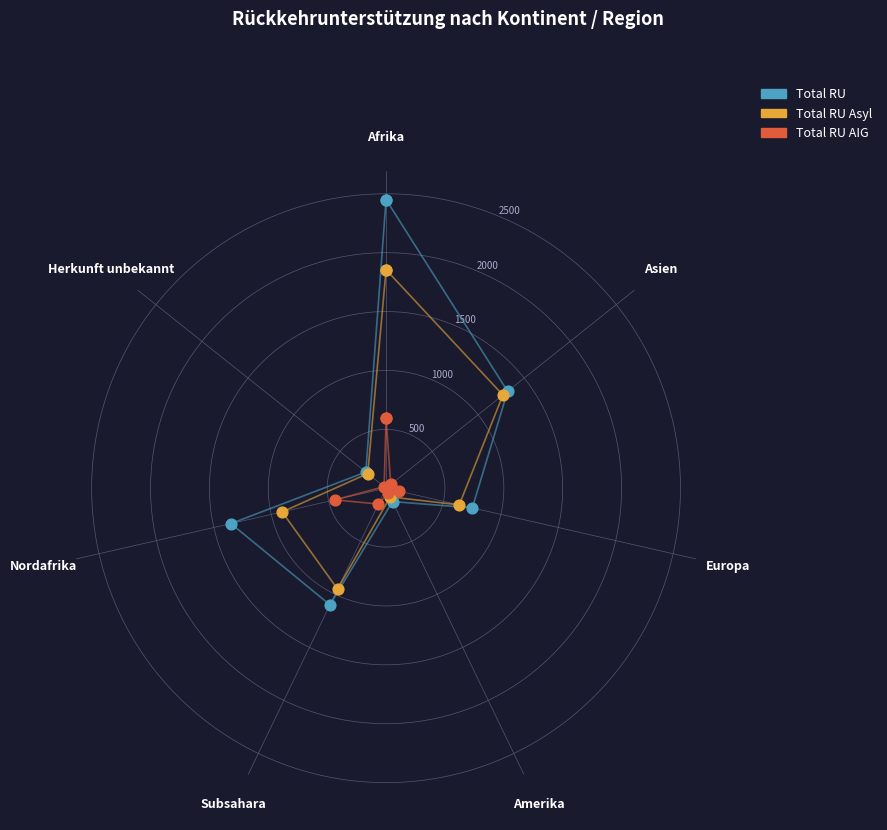

Which series contains the lowest Y value?

Total RU AIG